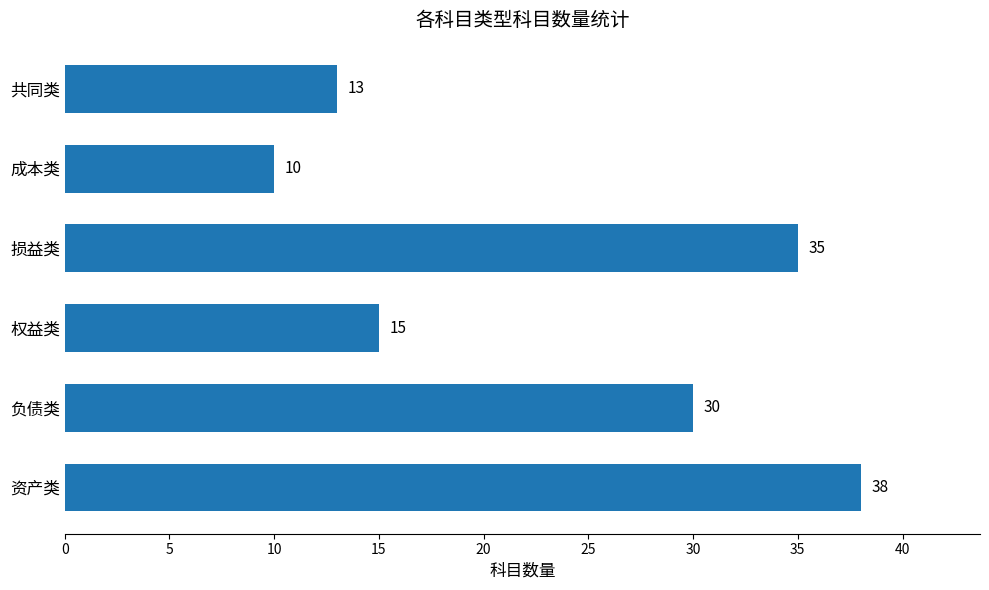

True or false: the data shows 30 at 负债类.

True